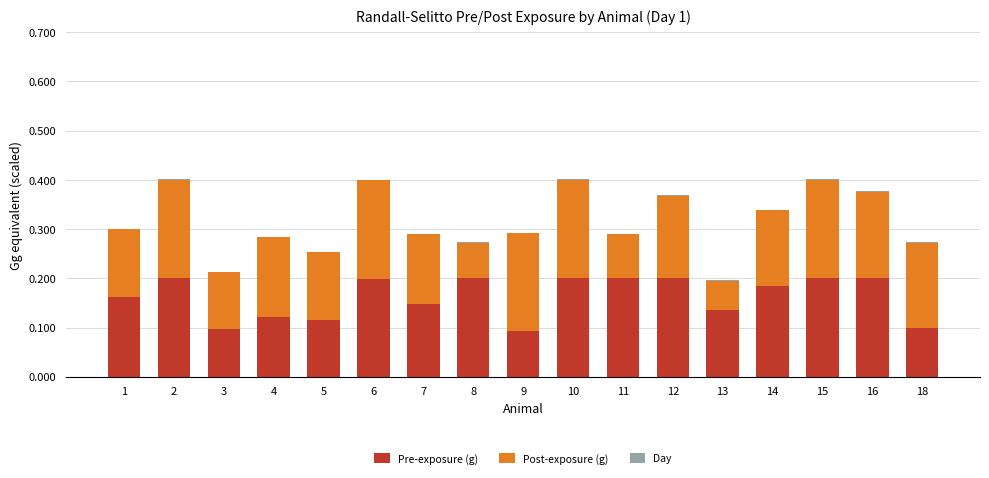

Between 6 and 18, which series saw the biggest shift?

Pre-exposure (g)